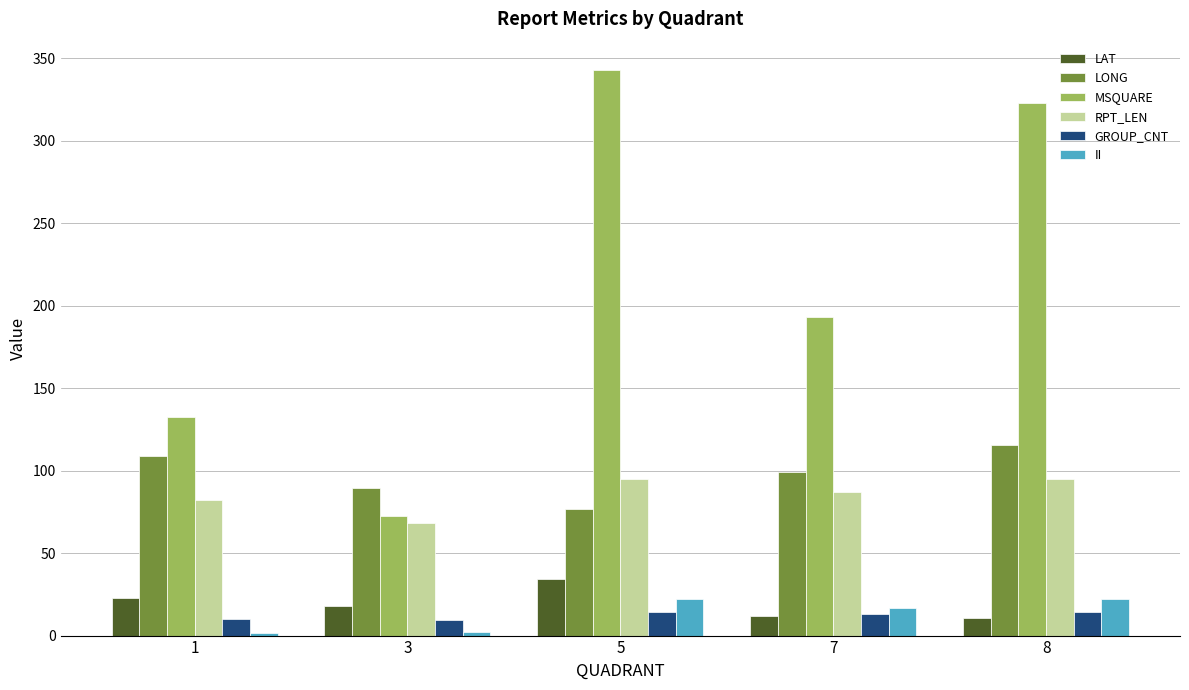

Which category has the lowest value in the RPT_LEN series?

3